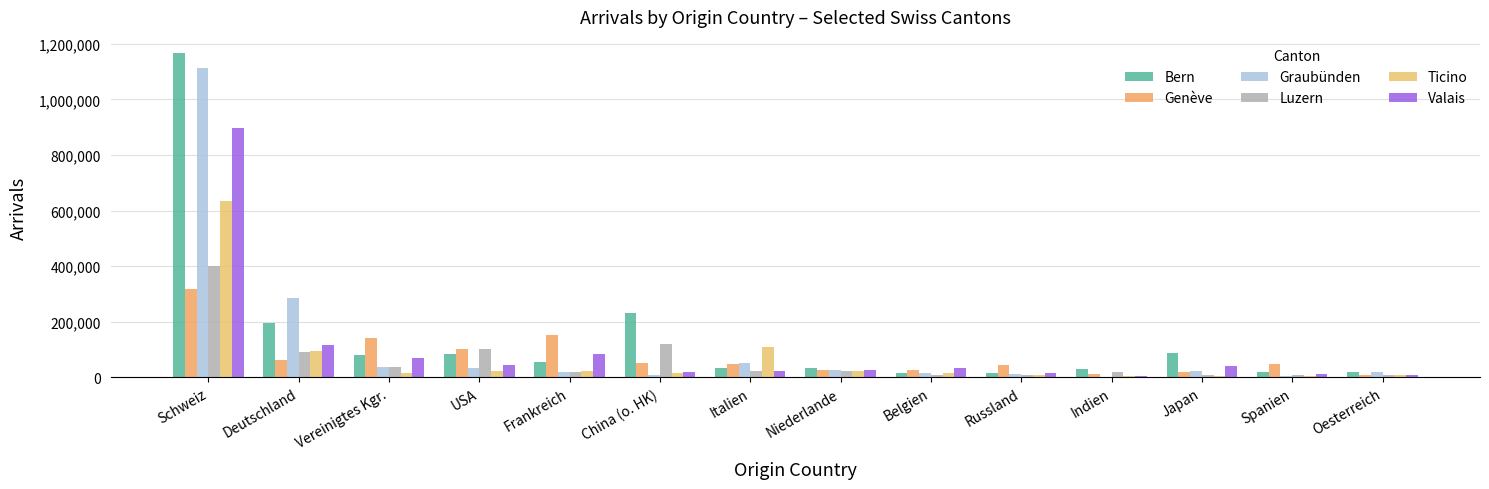

What is the total value across all series at Vereinigtes Kgr.?

381718